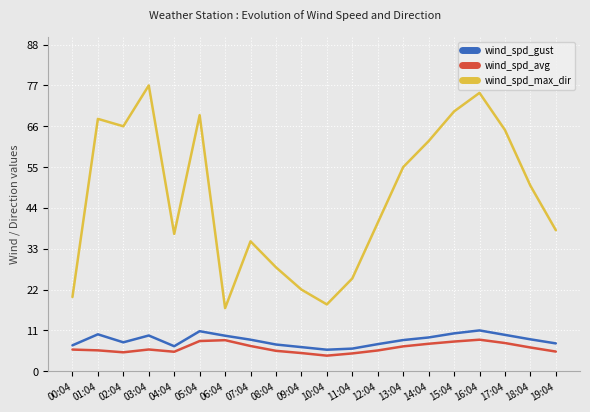

Is it true that wind_spd_avg equals 4.9 at 09:04?

True